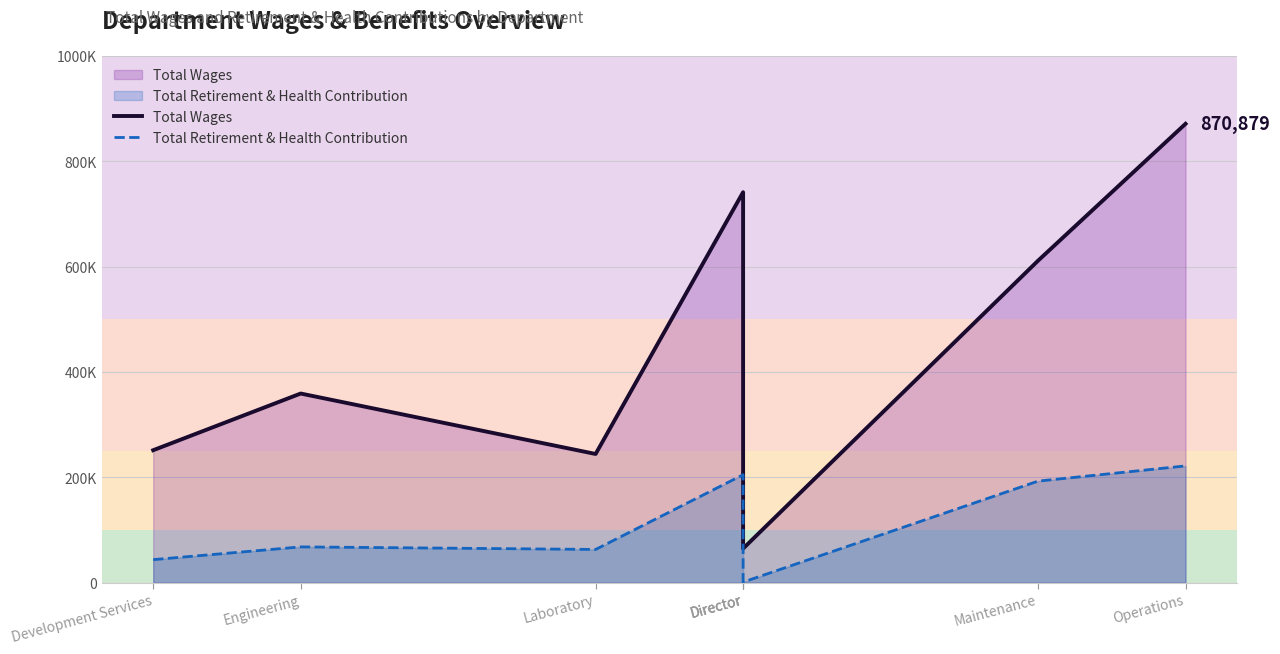

Rank the series by their maximum value, from lowest to highest.

Total Retirement & Health Contribution, Total Wages